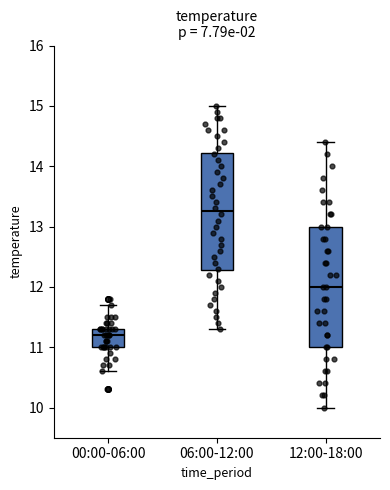

Reading left to right, read every box against the y-axis: the position of its median line, the range the box covers, and the ends of its whiskers. The values are not printed on the chart, so give them approximately, as read against the axis.

00:00-06:00: median 11.2, box 11.0 to 11.3, whiskers 10.6 to 11.7
06:00-12:00: median 13.3, box 12.3 to 14.2, whiskers 11.3 to 15.0
12:00-18:00: median 12.0, box 11.0 to 13.0, whiskers 10.0 to 14.4